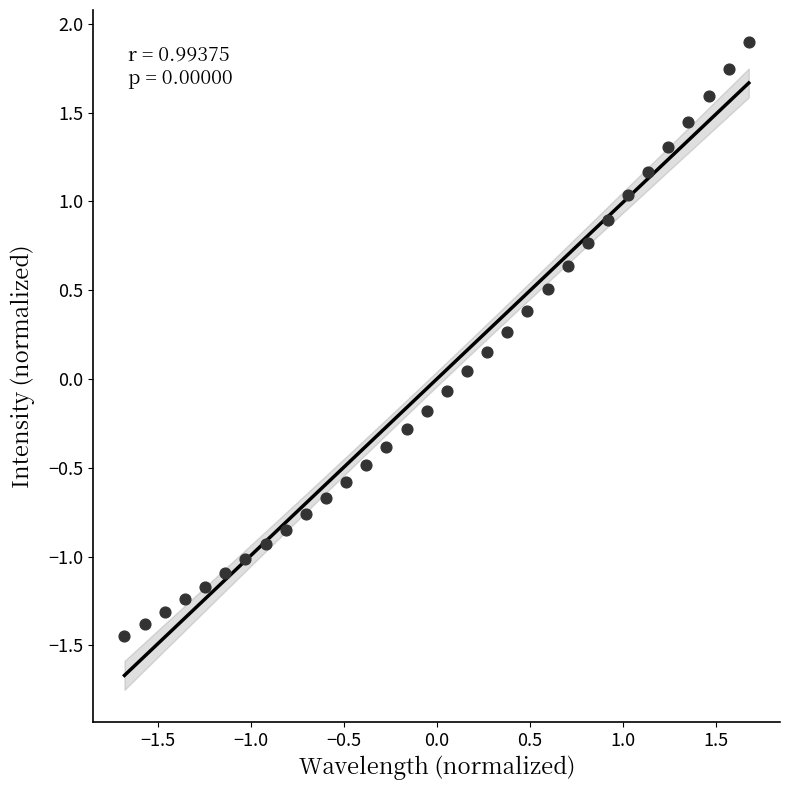

What is the range of Y values (max minus min)?

3.3